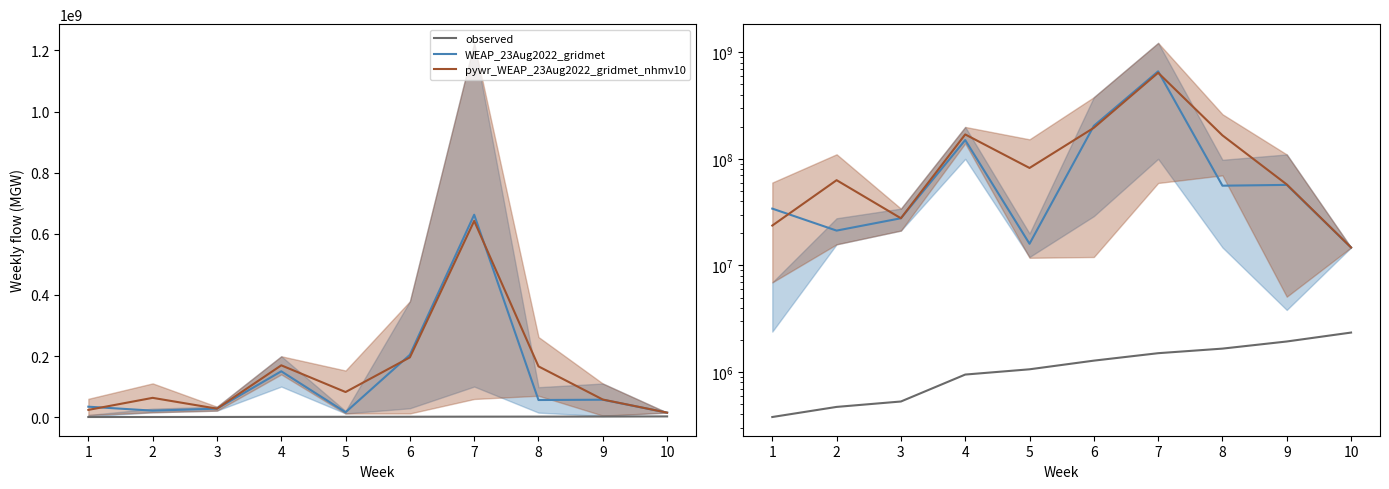

Which has a higher value, 5 or 10?

10